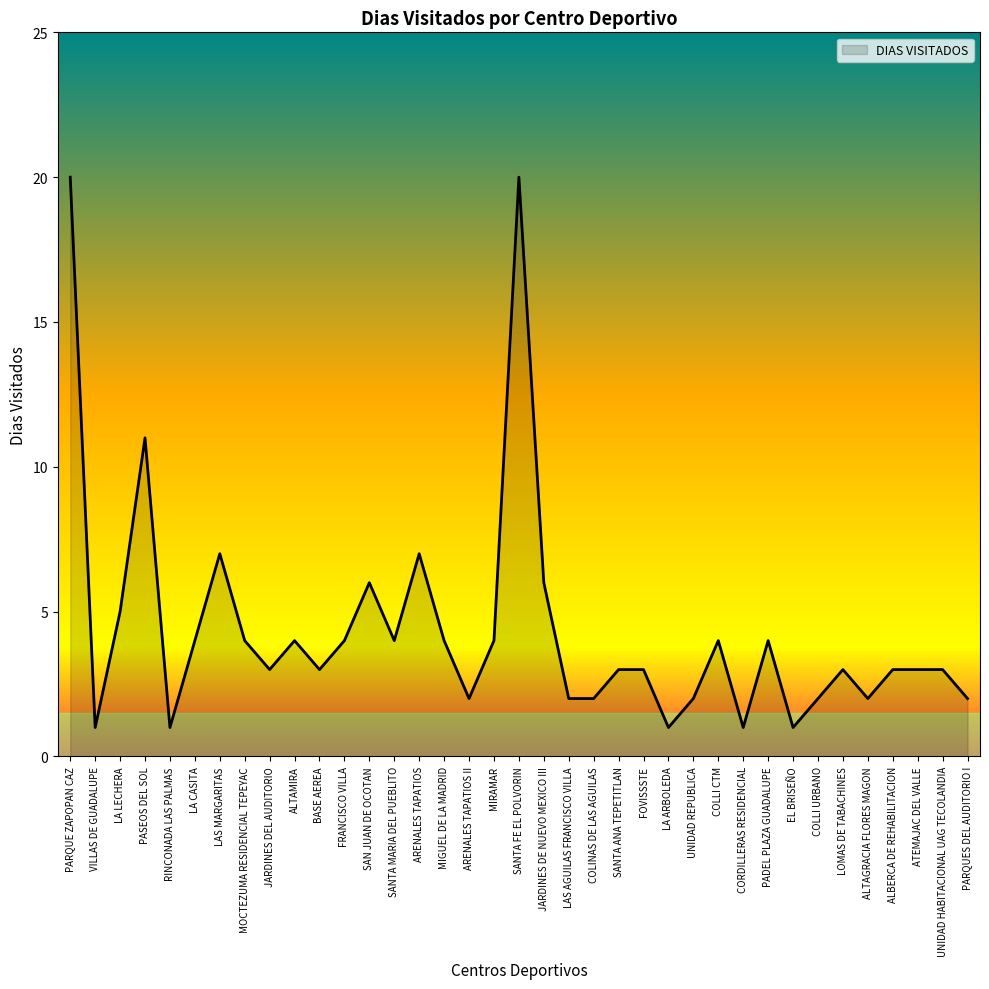

Which has a higher value, ARENALES TAPATIOS or MIGUEL DE LA MADRID?

ARENALES TAPATIOS